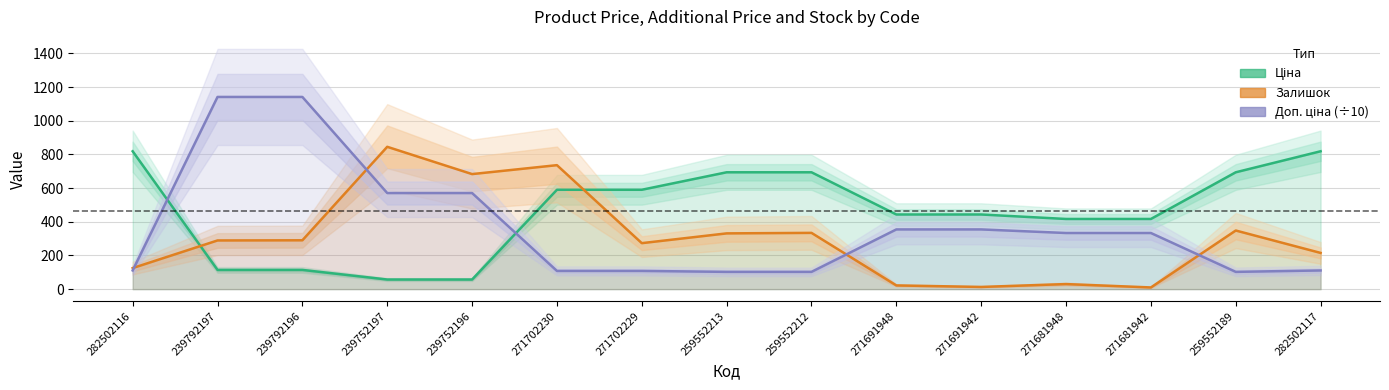

List the labels in order of Доп. ціна (÷10) value, largest first.

239792197, 239792196, 239752197, 239752196, 271691948, 271691942, 271681948, 271681942, 282502116, 282502117, 271702230, 271702229, 259552213, 259552212, 259552189